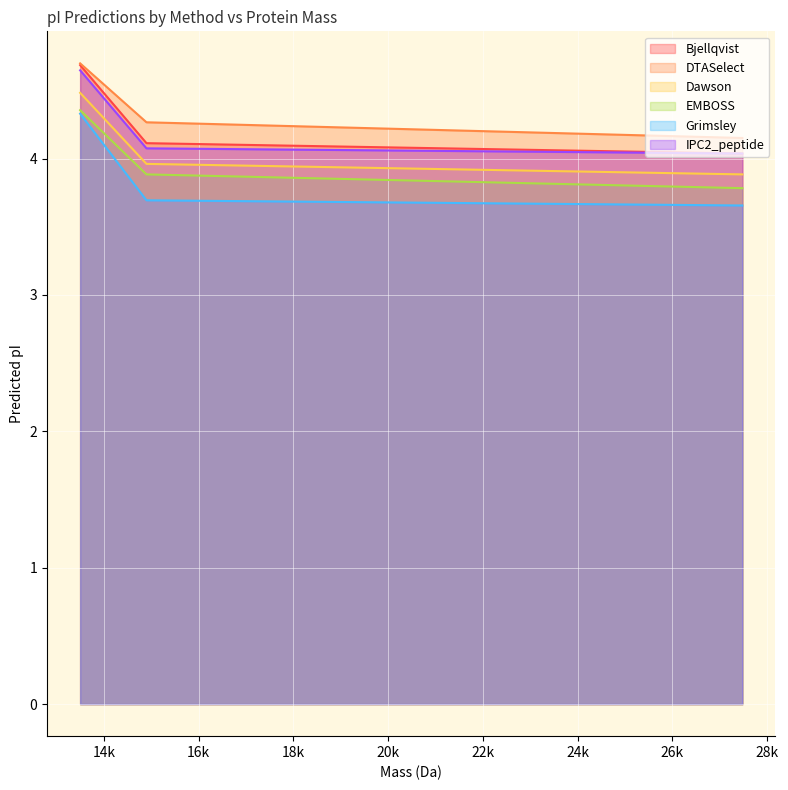

Reading left to right, extract all data points from this chart.

Bjellqvist: 27475.042739999986=4.0	14899.451840000005=4.1	13499.643440000009=4.7
DTASelect: 27475.042739999986=4.2	14899.451840000005=4.3	13499.643440000009=4.7
Dawson: 27475.042739999986=3.9	14899.451840000005=4.0	13499.643440000009=4.5
EMBOSS: 27475.042739999986=3.8	14899.451840000005=3.9	13499.643440000009=4.4
Grimsley: 27475.042739999986=3.7	14899.451840000005=3.7	13499.643440000009=4.3
IPC2_peptide: 27475.042739999986=4.0	14899.451840000005=4.1	13499.643440000009=4.6